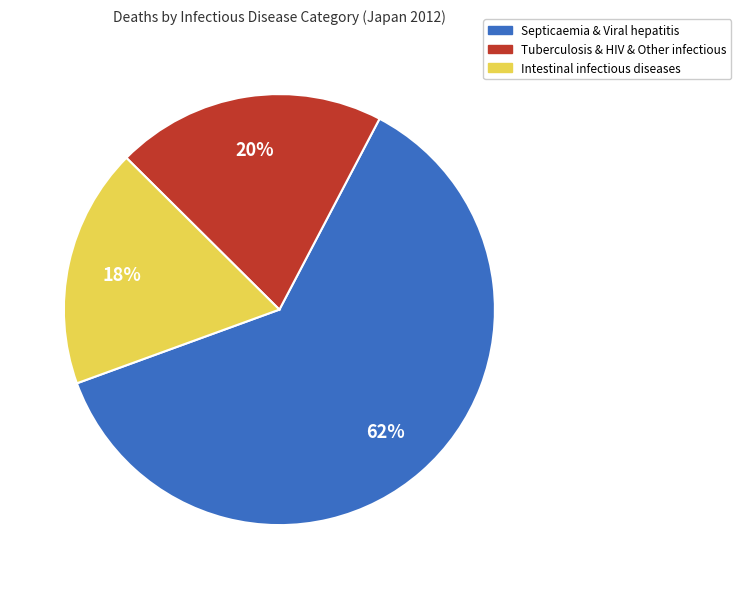

Combined, do Tuberculosis & HIV & Other infectious and Intestinal infectious diseases account for over 50%?

No